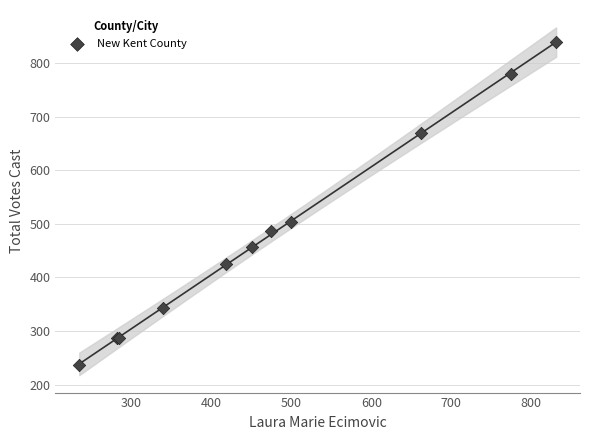

What Y value in the scatter plot is closest to 537?

504